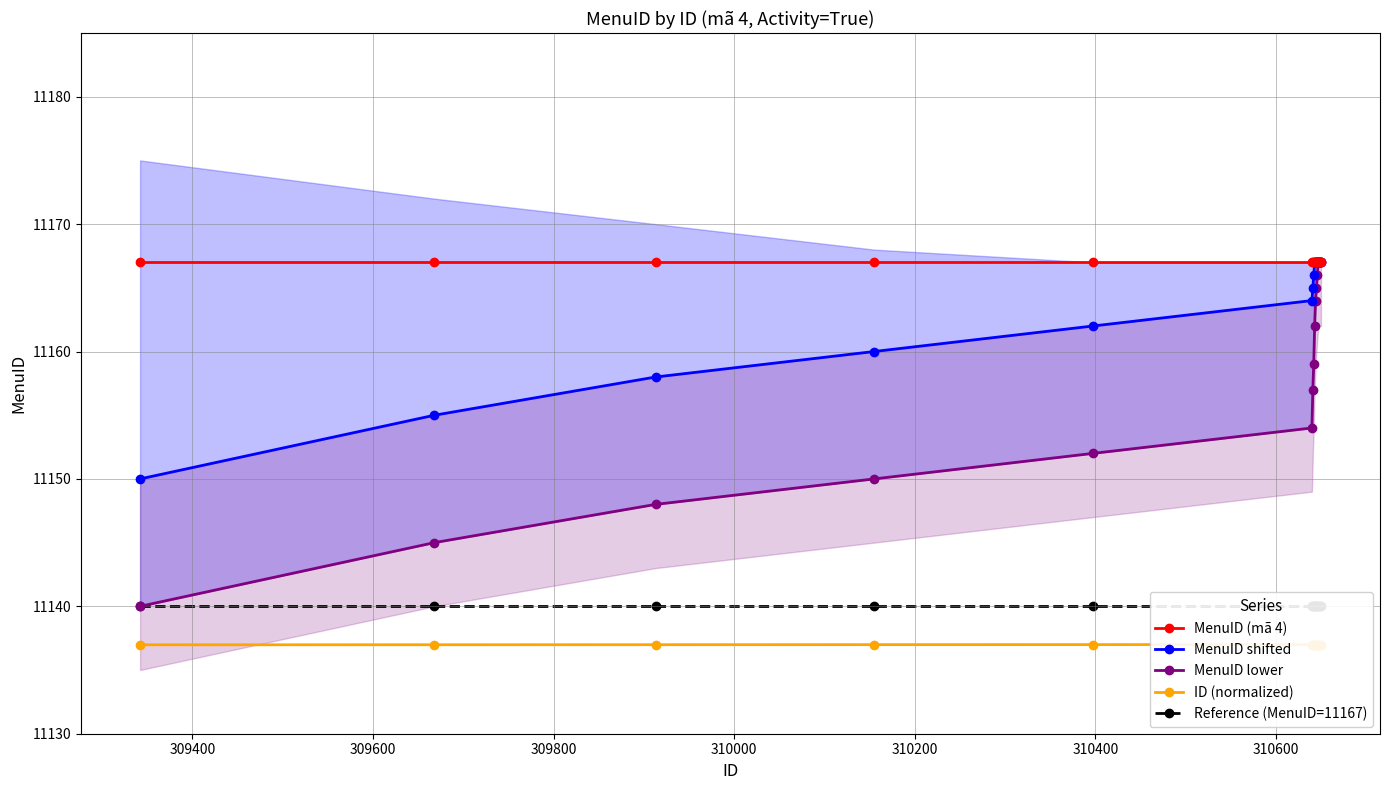

Is the value of Reference (MenuID=11167) at 13 greater than the value of MenuID (mã 4) at 310400?

No